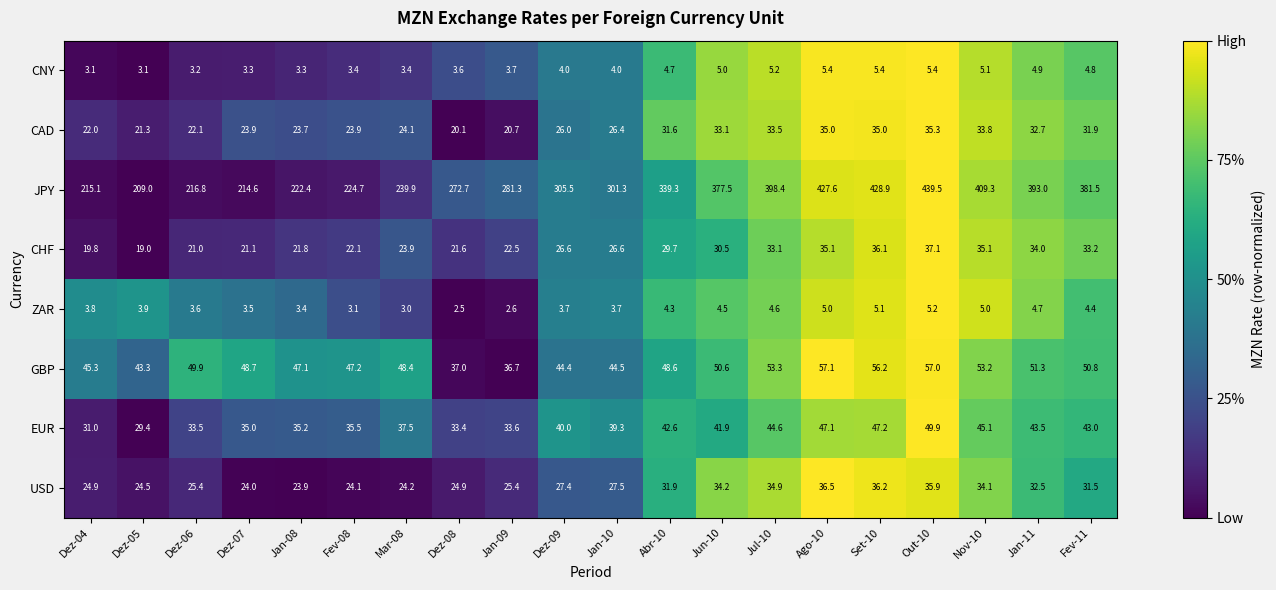

Between Jan-08 and Fev-08, which series saw the biggest shift?

JPY